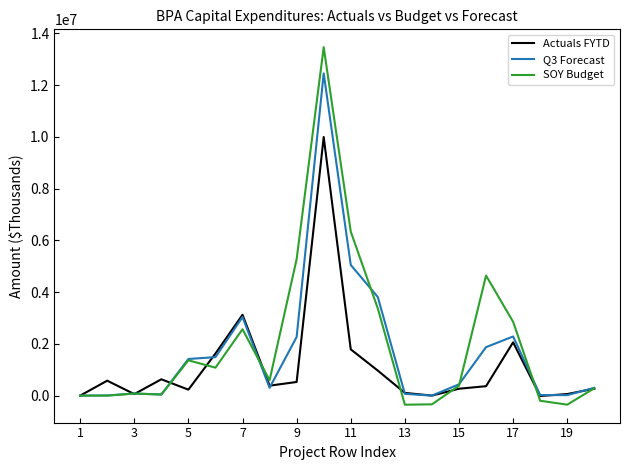

List the series in order of their peak value, lowest first.

Actuals FYTD, Q3 Forecast, SOY Budget